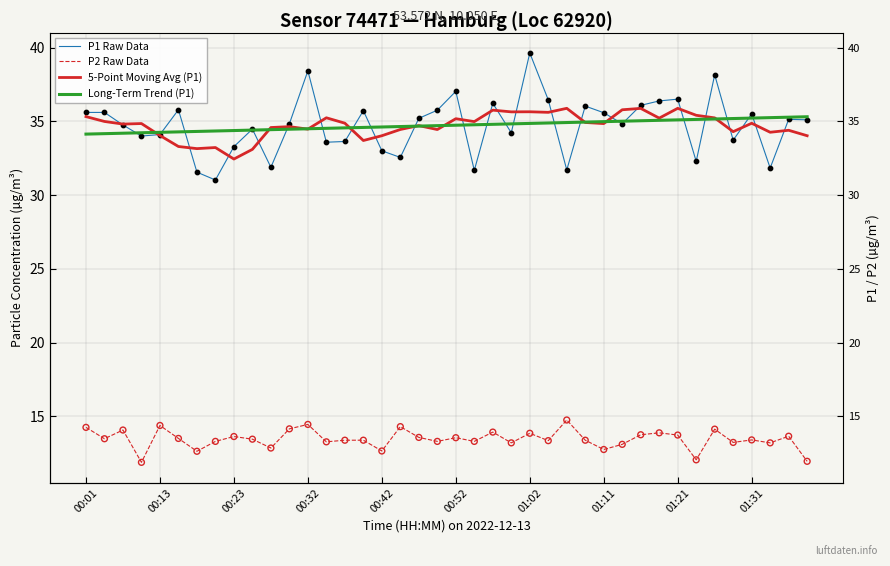

Which series reaches the minimum Y coordinate?

P2 Raw Data